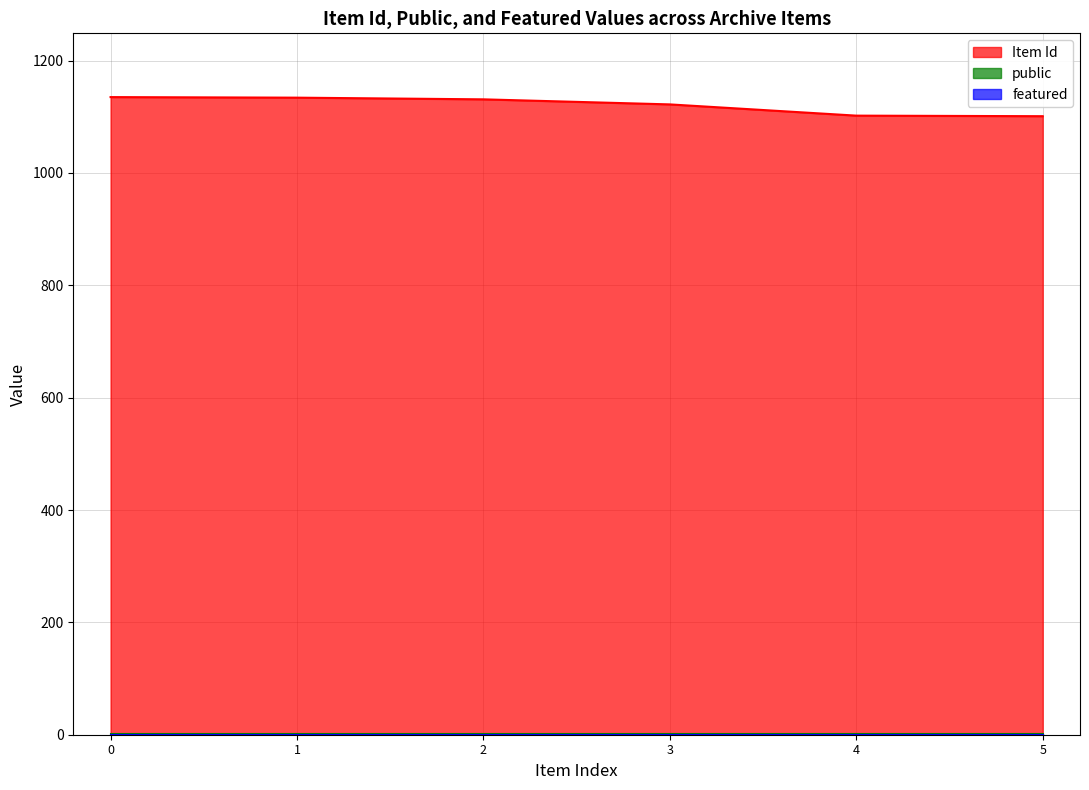

Which series has the largest total across all categories?

Item Id